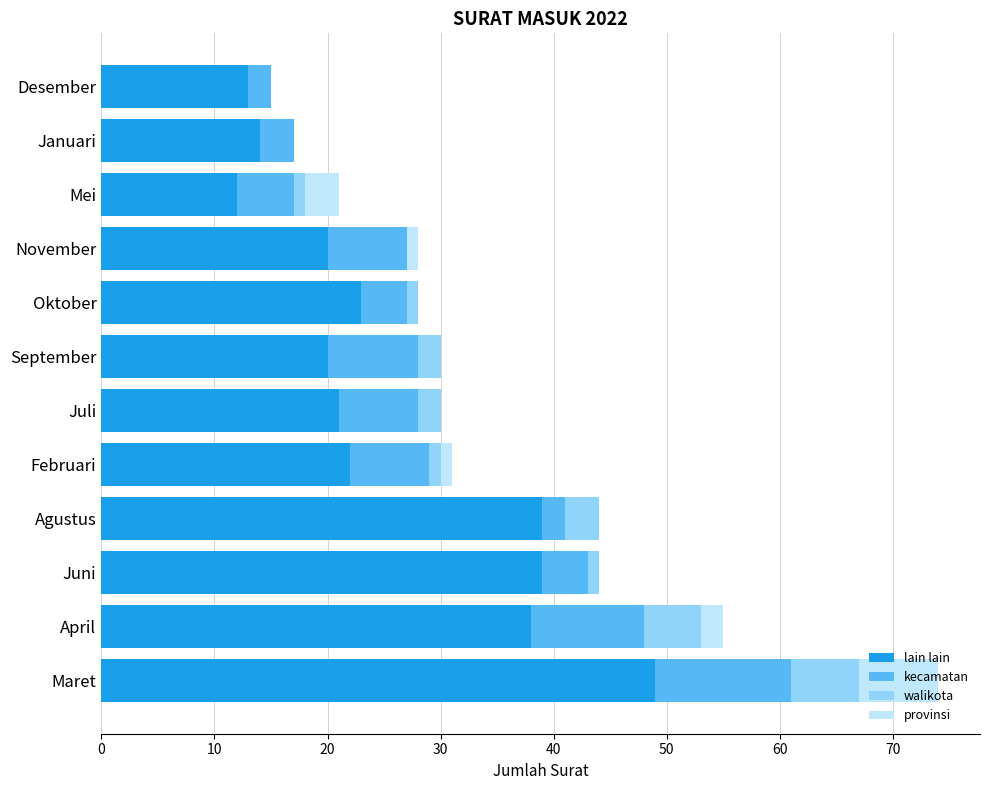

How many data points does each series have?

12